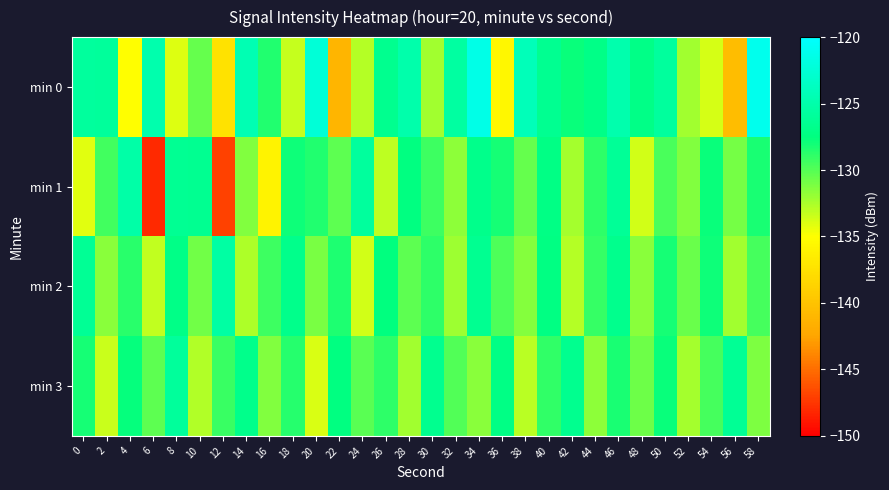

Which label corresponds to the largest value in the chart?

58